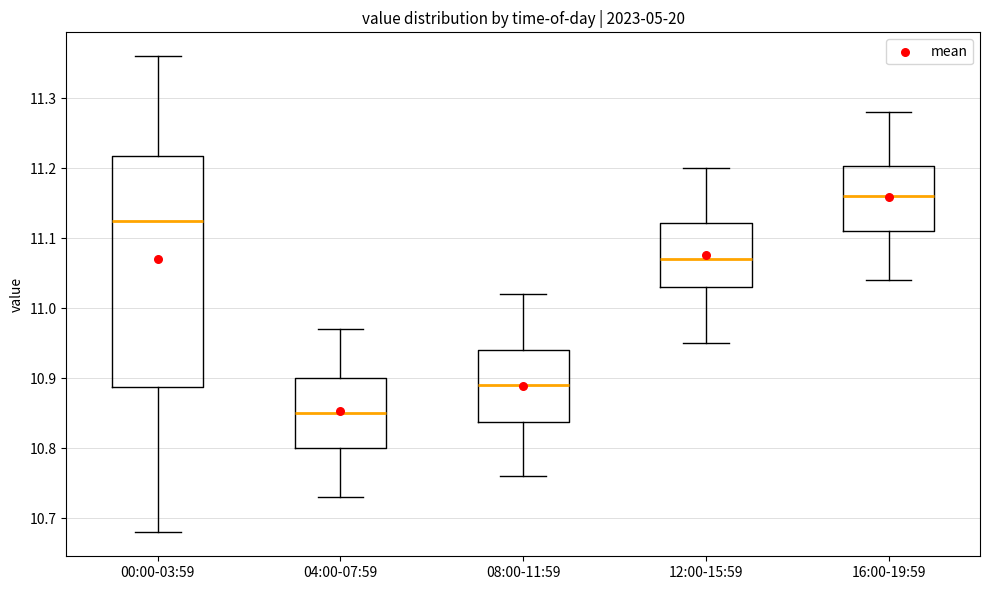

Where does the lower whisker of the box for 08:00-11:59 end on the y-axis? The values are not printed on the chart, so give them approximately, as read against the axis.

10.76